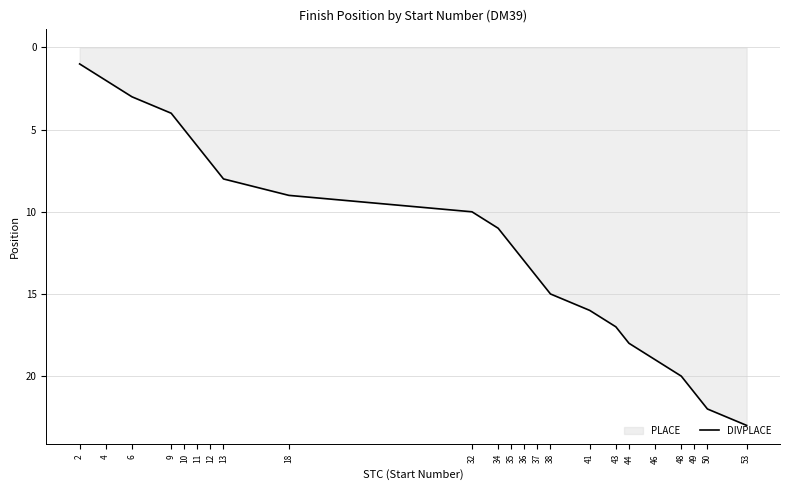

Reading left to right, extract all data points from this chart.

1	2	3	4	5	6	7	8	9	10	11	12	13	14	15	16	17	18	19	20	21	22	23